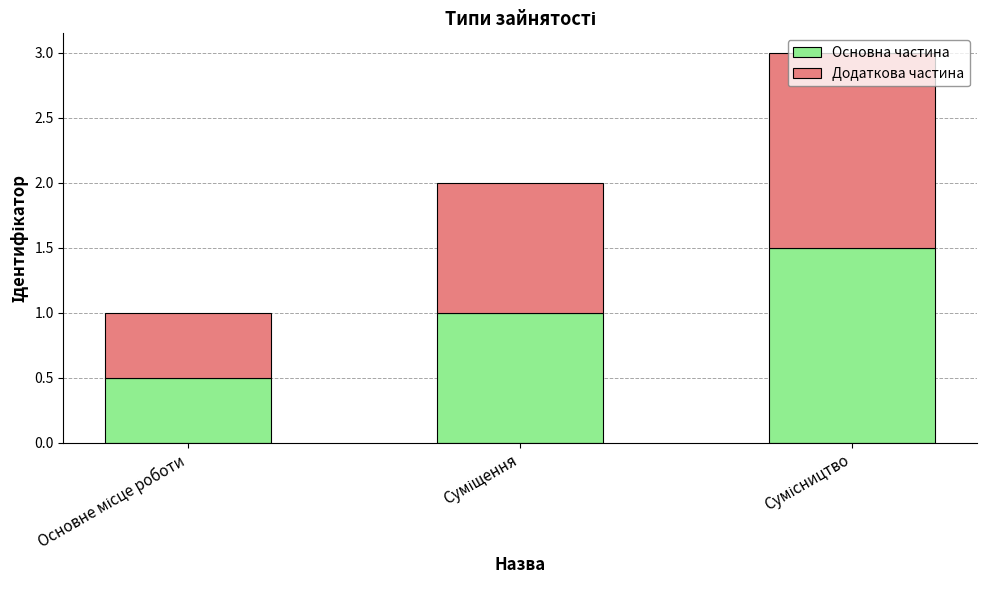

What is the difference between the second highest and minimum values in the Основна частина series?

0.5